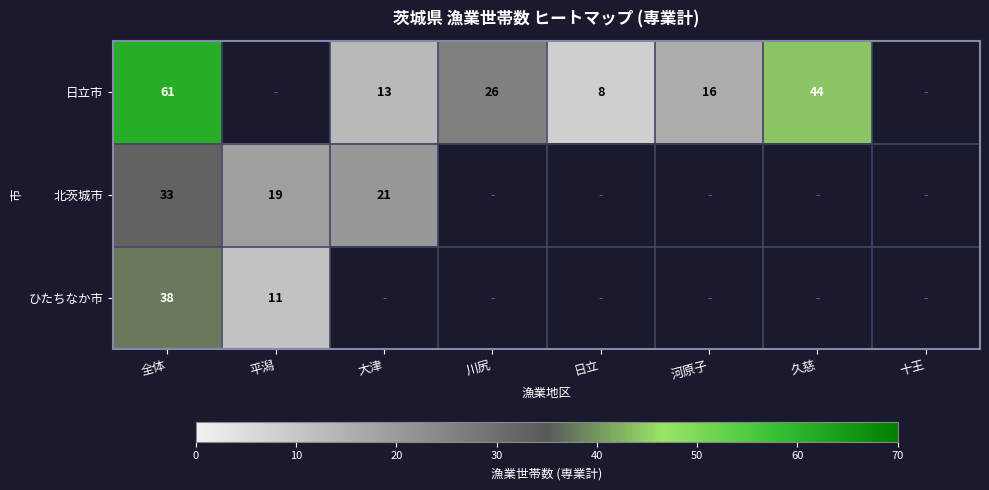

Is it true that 日立市 equals 16 at 河原子?

True